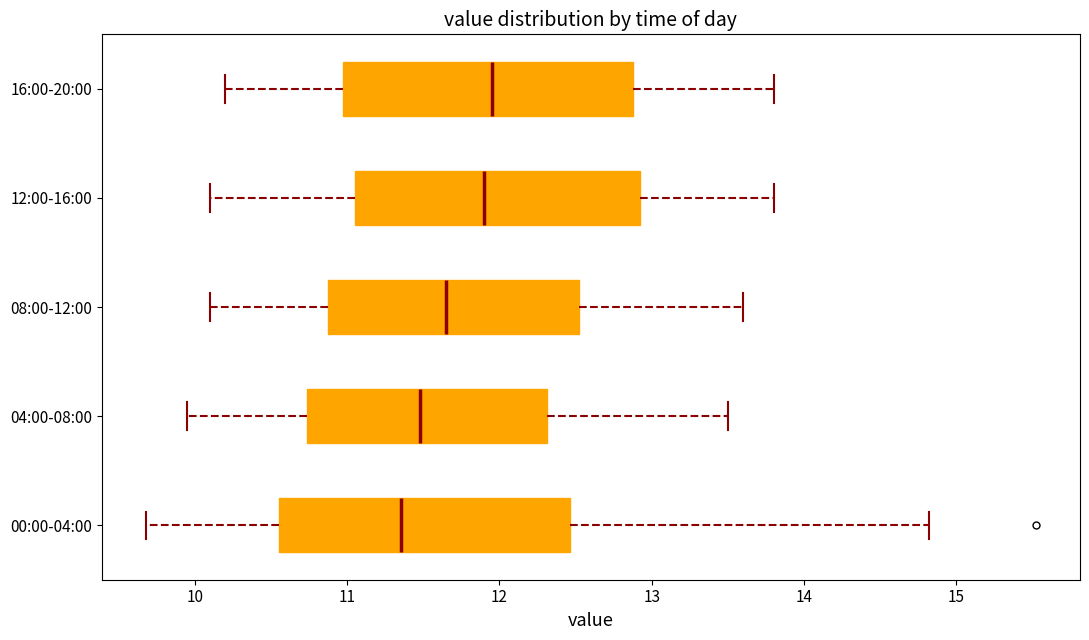

Reading bottom to top, read every box against the x-axis: the position of its median line, the range the box covers, and the ends of its whiskers. The values are not printed on the chart, so give them approximately, as read against the axis.

00:00-04:00: median 11.4, box 10.6 to 12.5, whiskers 9.7 to 14.8
04:00-08:00: median 11.5, box 10.7 to 12.3, whiskers 10.0 to 13.5
08:00-12:00: median 11.7, box 10.9 to 12.5, whiskers 10.1 to 13.6
12:00-16:00: median 11.9, box 11.1 to 12.9, whiskers 10.1 to 13.8
16:00-20:00: median 12.0, box 11.0 to 12.9, whiskers 10.2 to 13.8